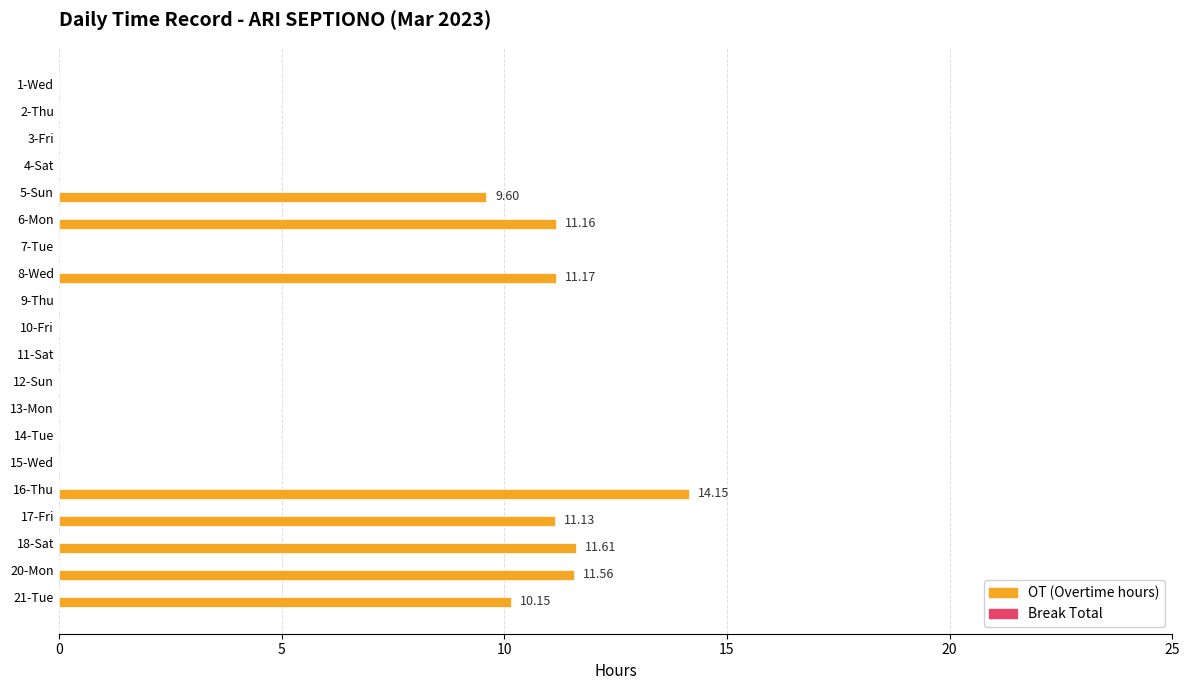

What is the change in value from 3-Fri to 18-Sat?

+11.6